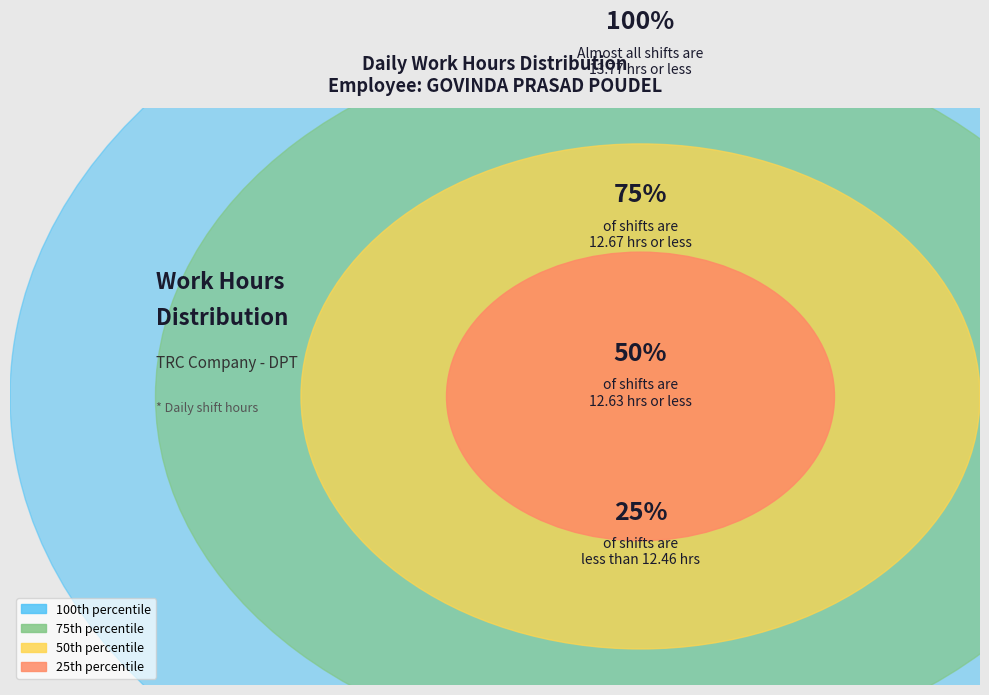

Is it true that Sat 7 is 1% of the pie?

False